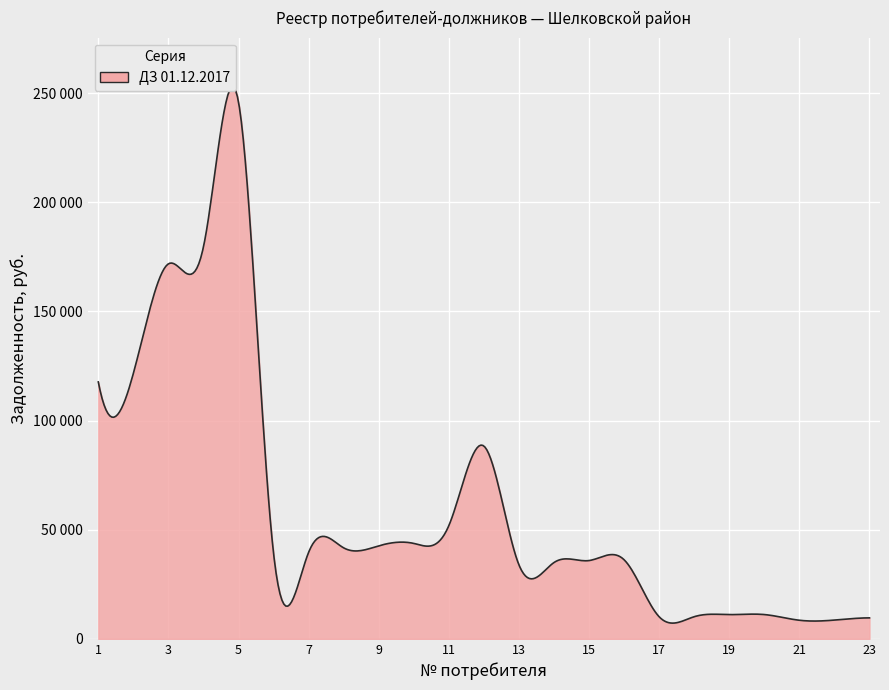

What is the value of the 11th point from the left?

51867.4